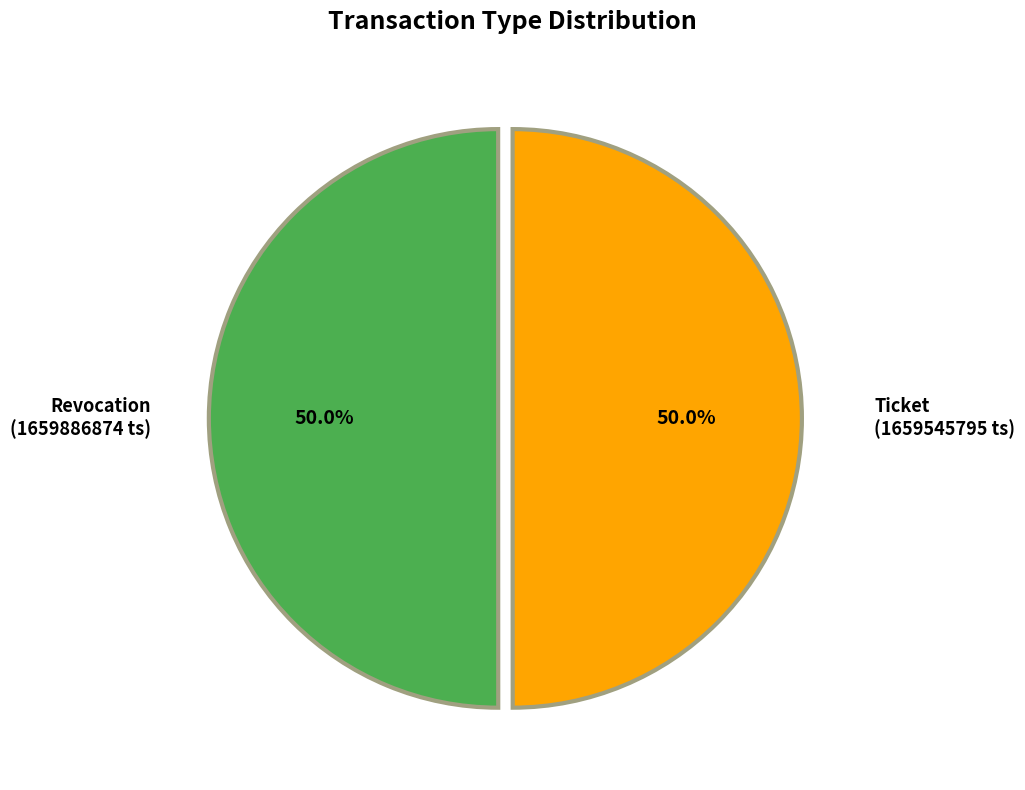

True or false: Ticket accounts for 57% of the total.

False